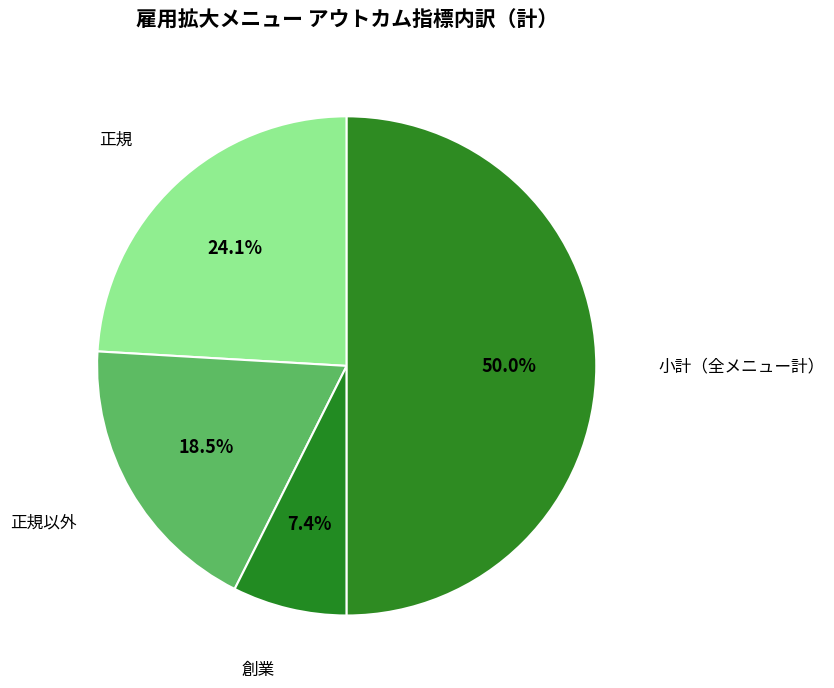

How many slices are in this pie chart?

4